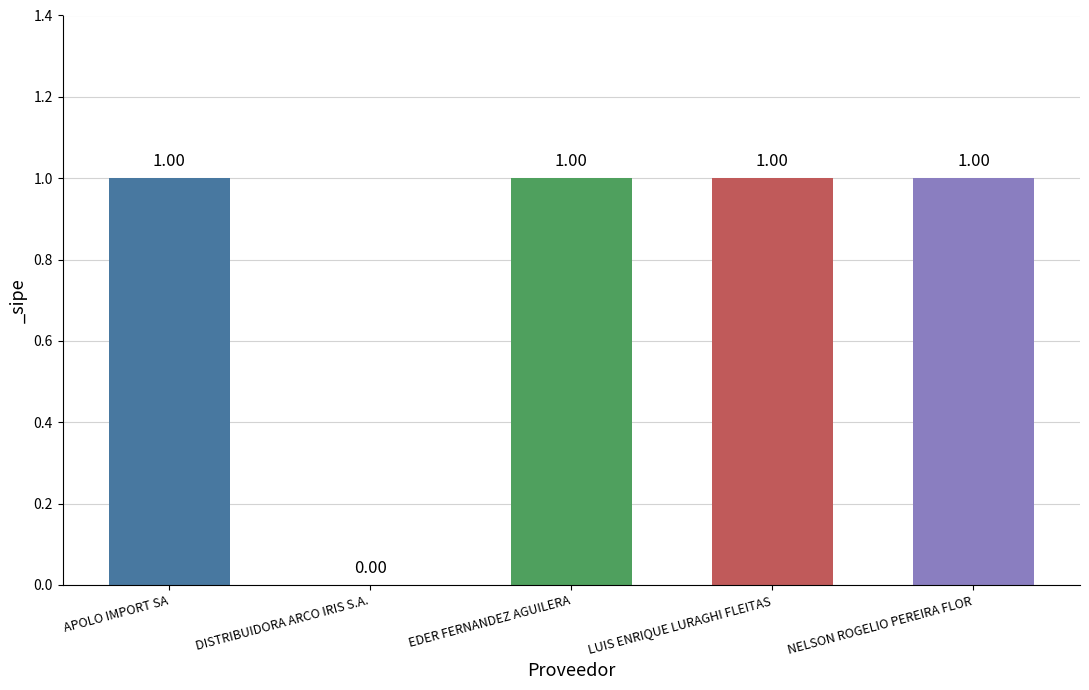

Are the bars horizontal?

No